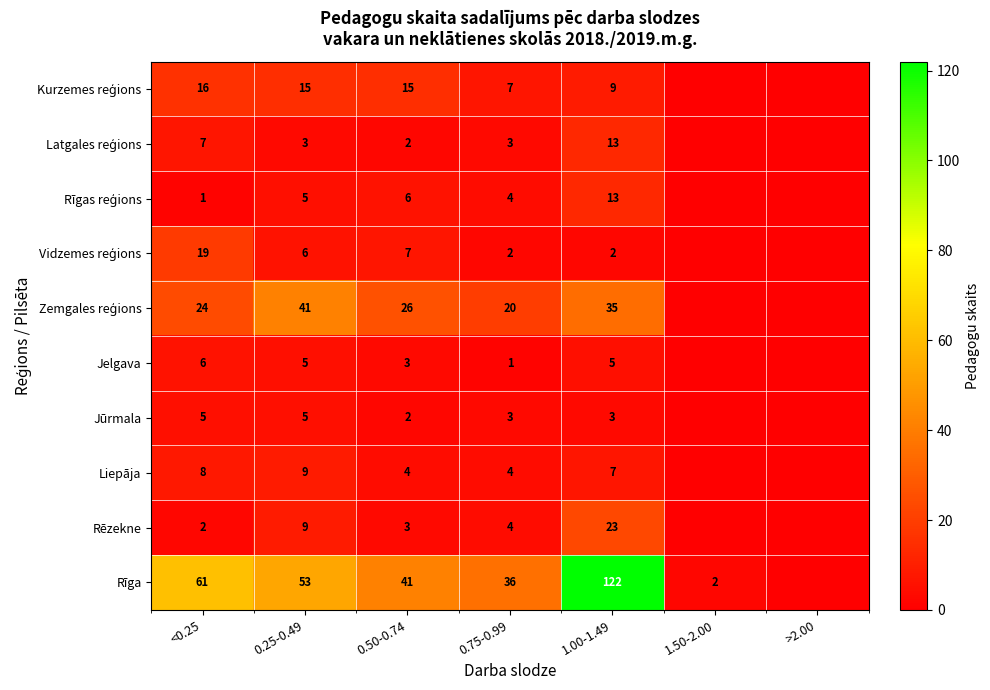

The Liepāja series shows 4 at 0.50-0.74. True or false?

True